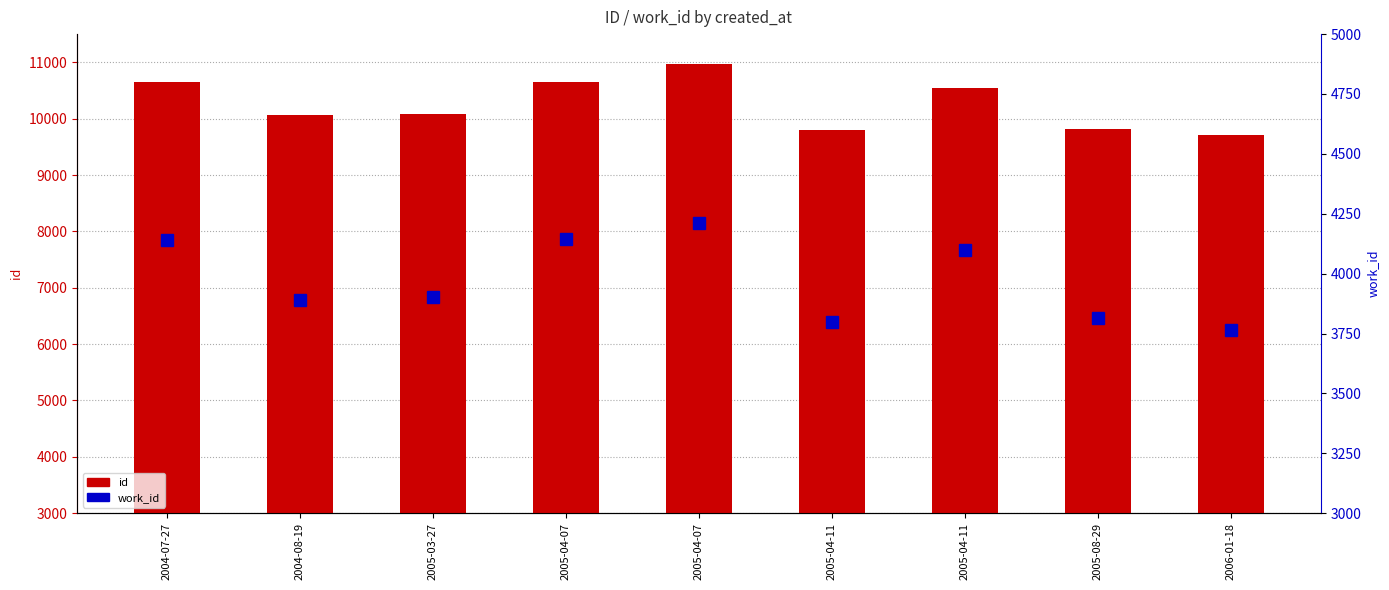

What is the minimum value for id?

9709